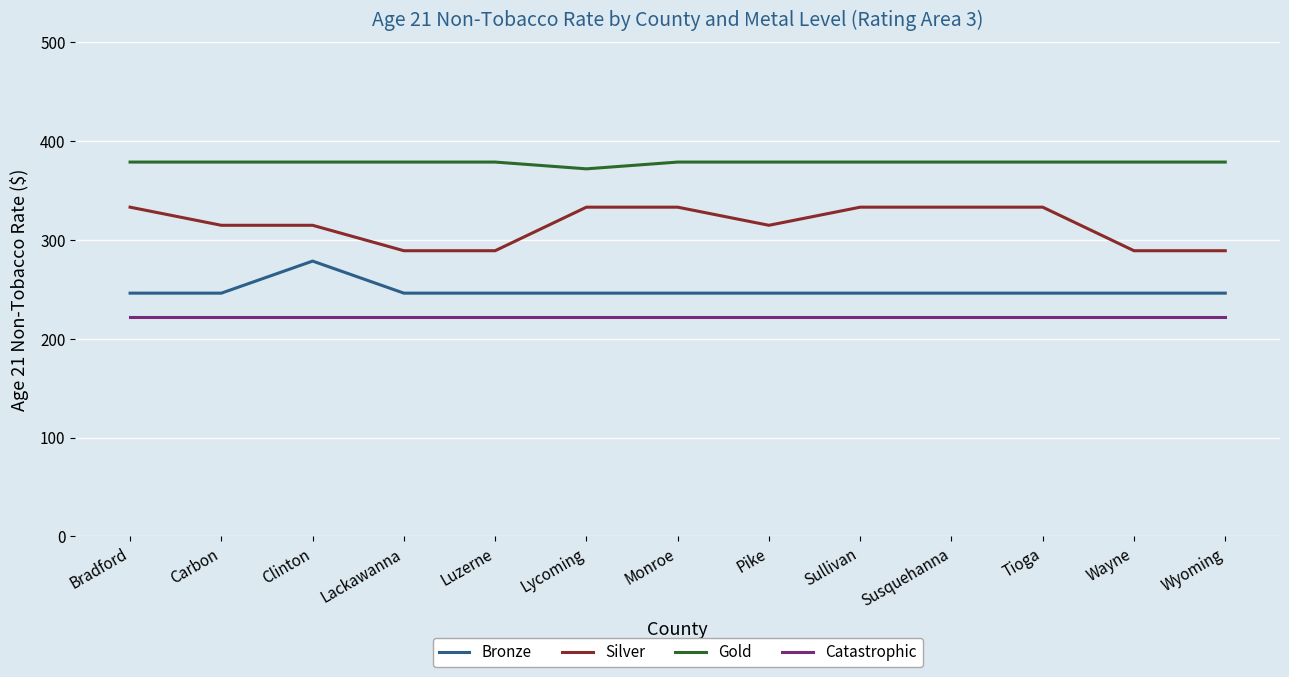

Which series has the widest spread of values?

Silver